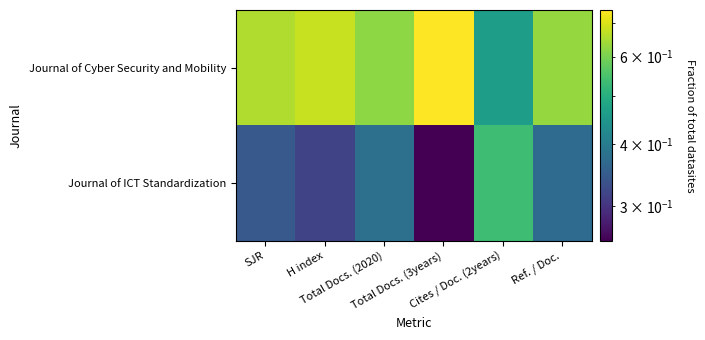

Reading left to right, extract all data points from this chart.

Journal of Cyber Security and Mobility: SJR=0.7	H index=0.7	Total Docs. (2020)=0.6	Total Docs. (3years)=0.7	Cites / Doc. (2years)=0.5	Ref. / Doc.=0.6
Journal of ICT Standardization: SJR=0.3	H index=0.3	Total Docs. (2020)=0.4	Total Docs. (3years)=0.3	Cites / Doc. (2years)=0.5	Ref. / Doc.=0.4